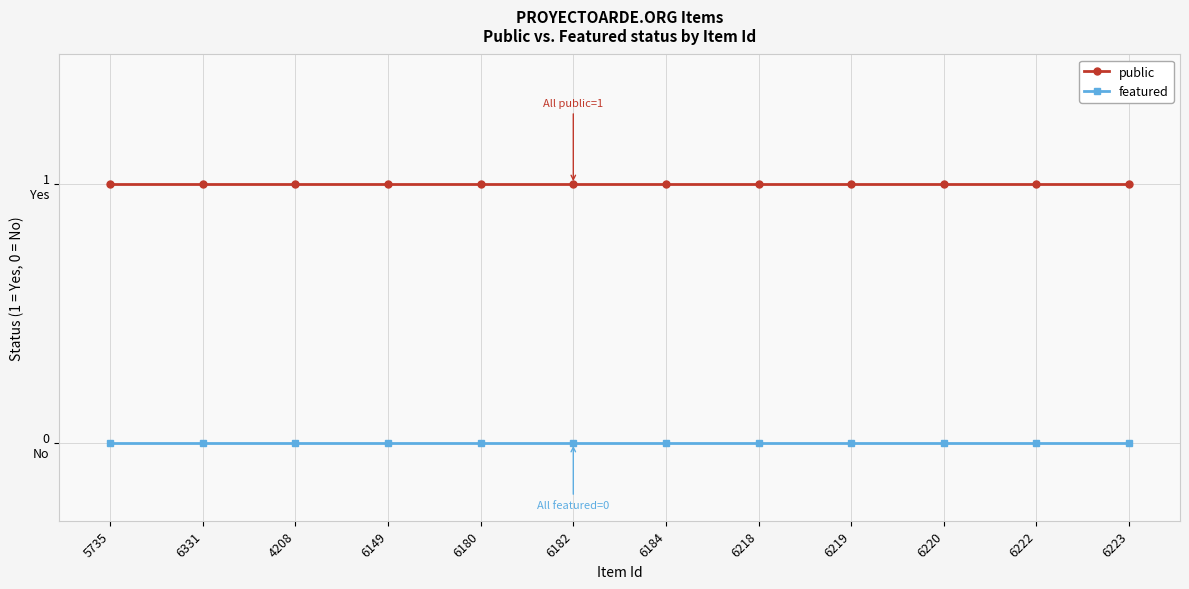

True or false: public and featured cross at least once.

False